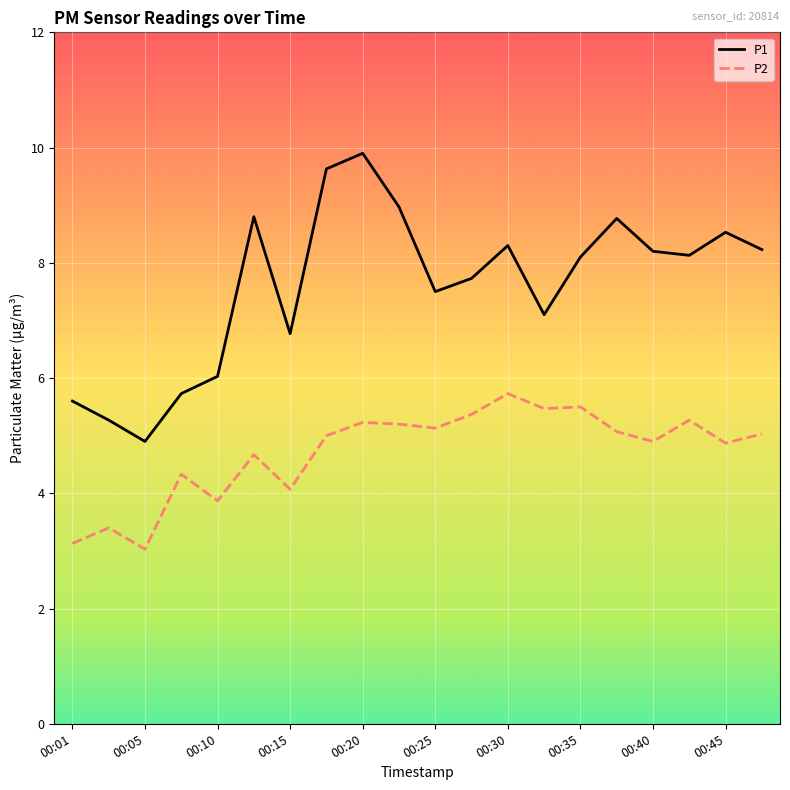

What is the minimum value shown in the chart?

3.0